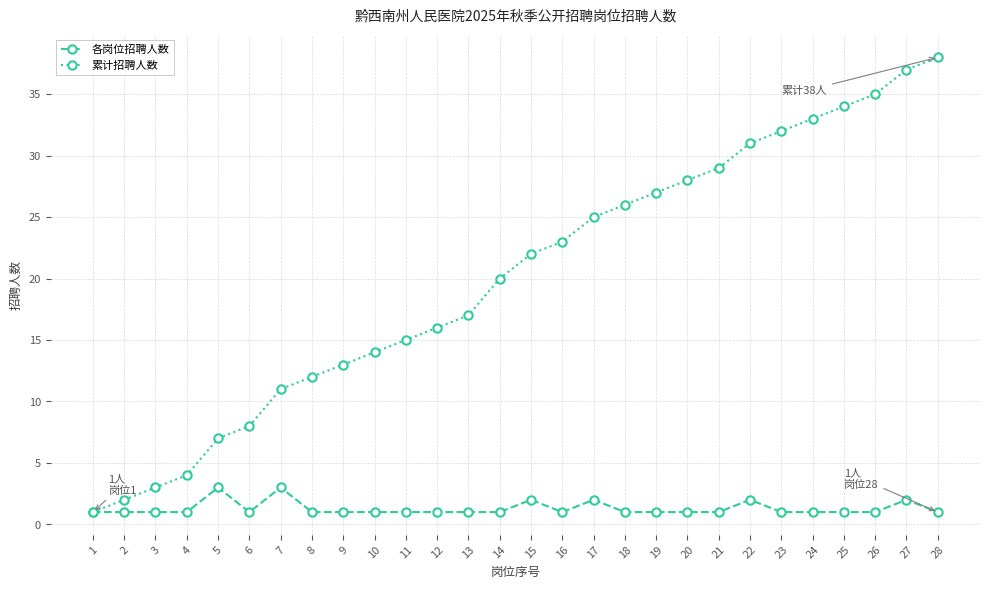

Rank the series by their maximum value, from lowest to highest.

各岗位招聘人数, 累计招聘人数